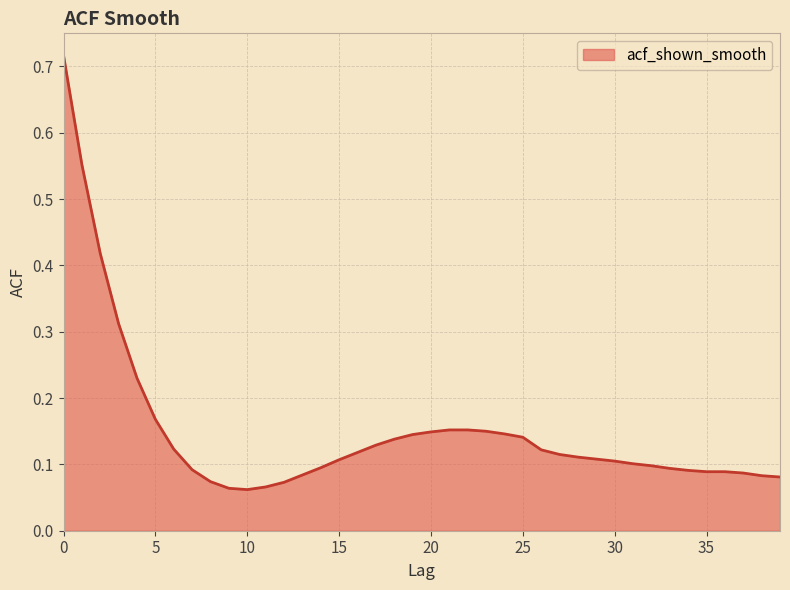

Reading left to right, transcribe all the data shown in this chart.

0.7	0.6	0.4	0.3	0.2	0.2	0.1	0.1	0.1	0.1	0.1	0.1	0.1	0.1	0.1	0.1	0.1	0.1	0.1	0.1	0.1	0.2	0.2	0.1	0.1	0.1	0.1	0.1	0.1	0.1	0.1	0.1	0.1	0.1	0.1	0.1	0.1	0.1	0.1	0.1